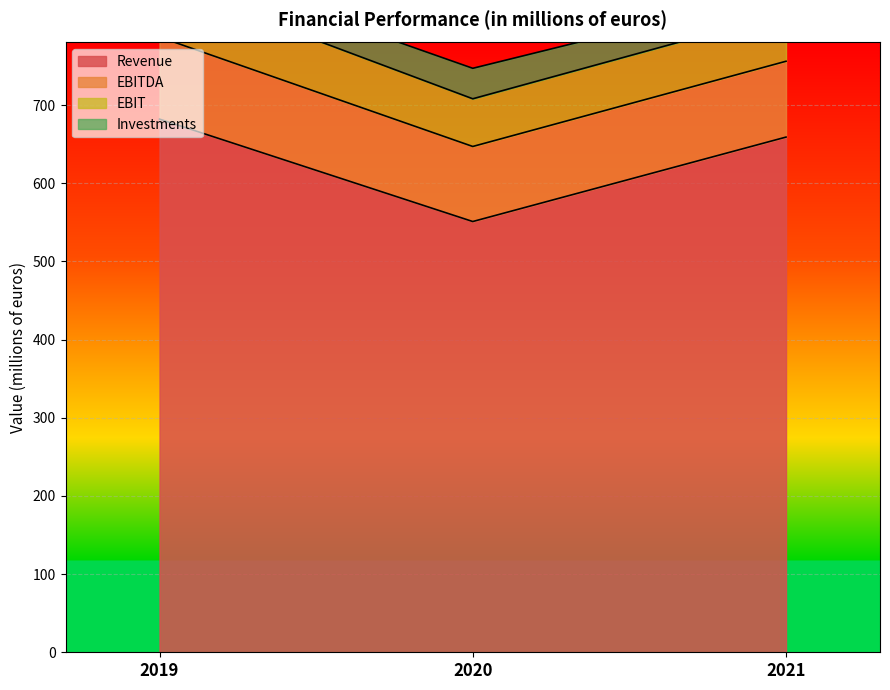

What is the approximate value of Revenue at 2019?

682